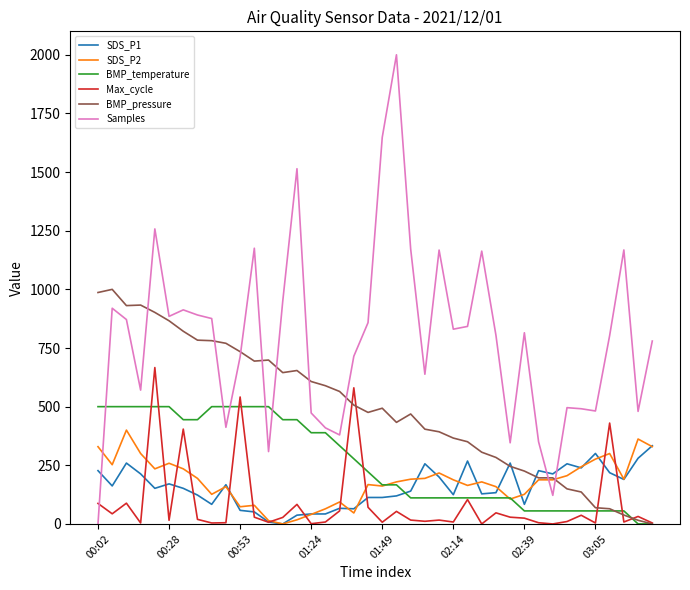

Which series has the largest total across all categories?

Samples